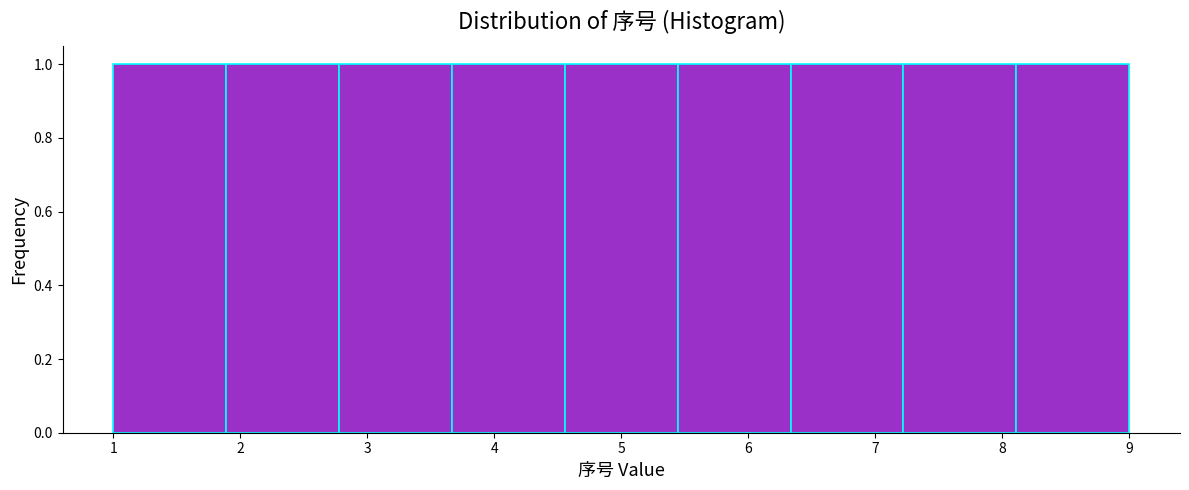

What is the height of the bar covering 3.7 to 4.6 on the x-axis? Neither the bar edges nor the heights are printed on the chart, so give them approximately, as read against the axes.

1